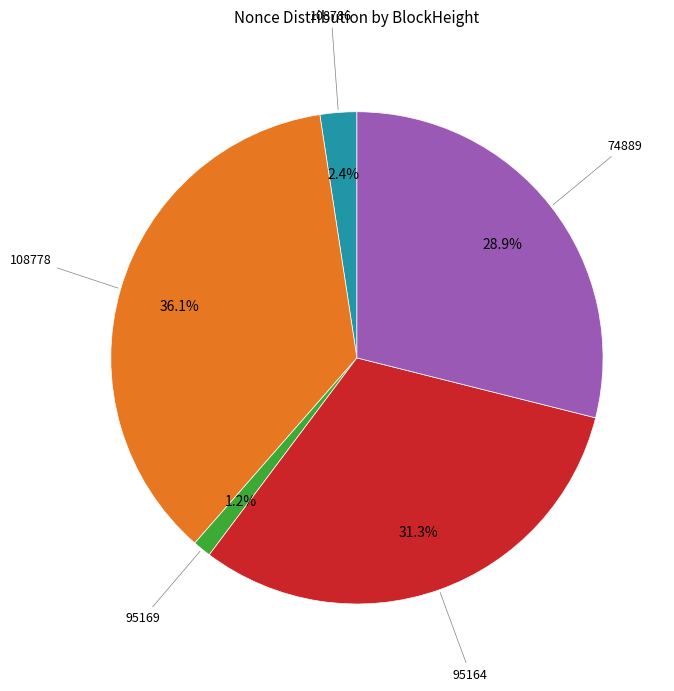

To the nearest percent, what is the difference between the largest and smallest slice percentages?

35%